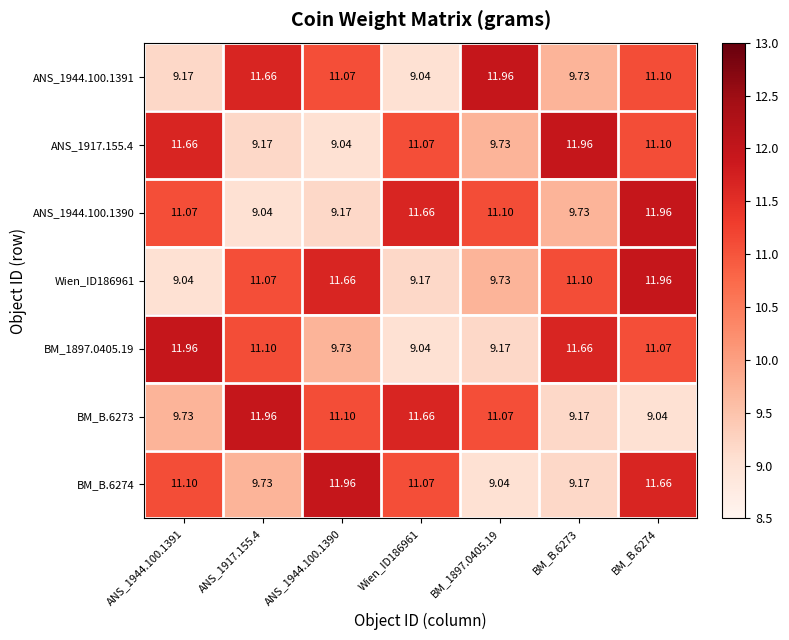

How many categories are shown in the chart?

7